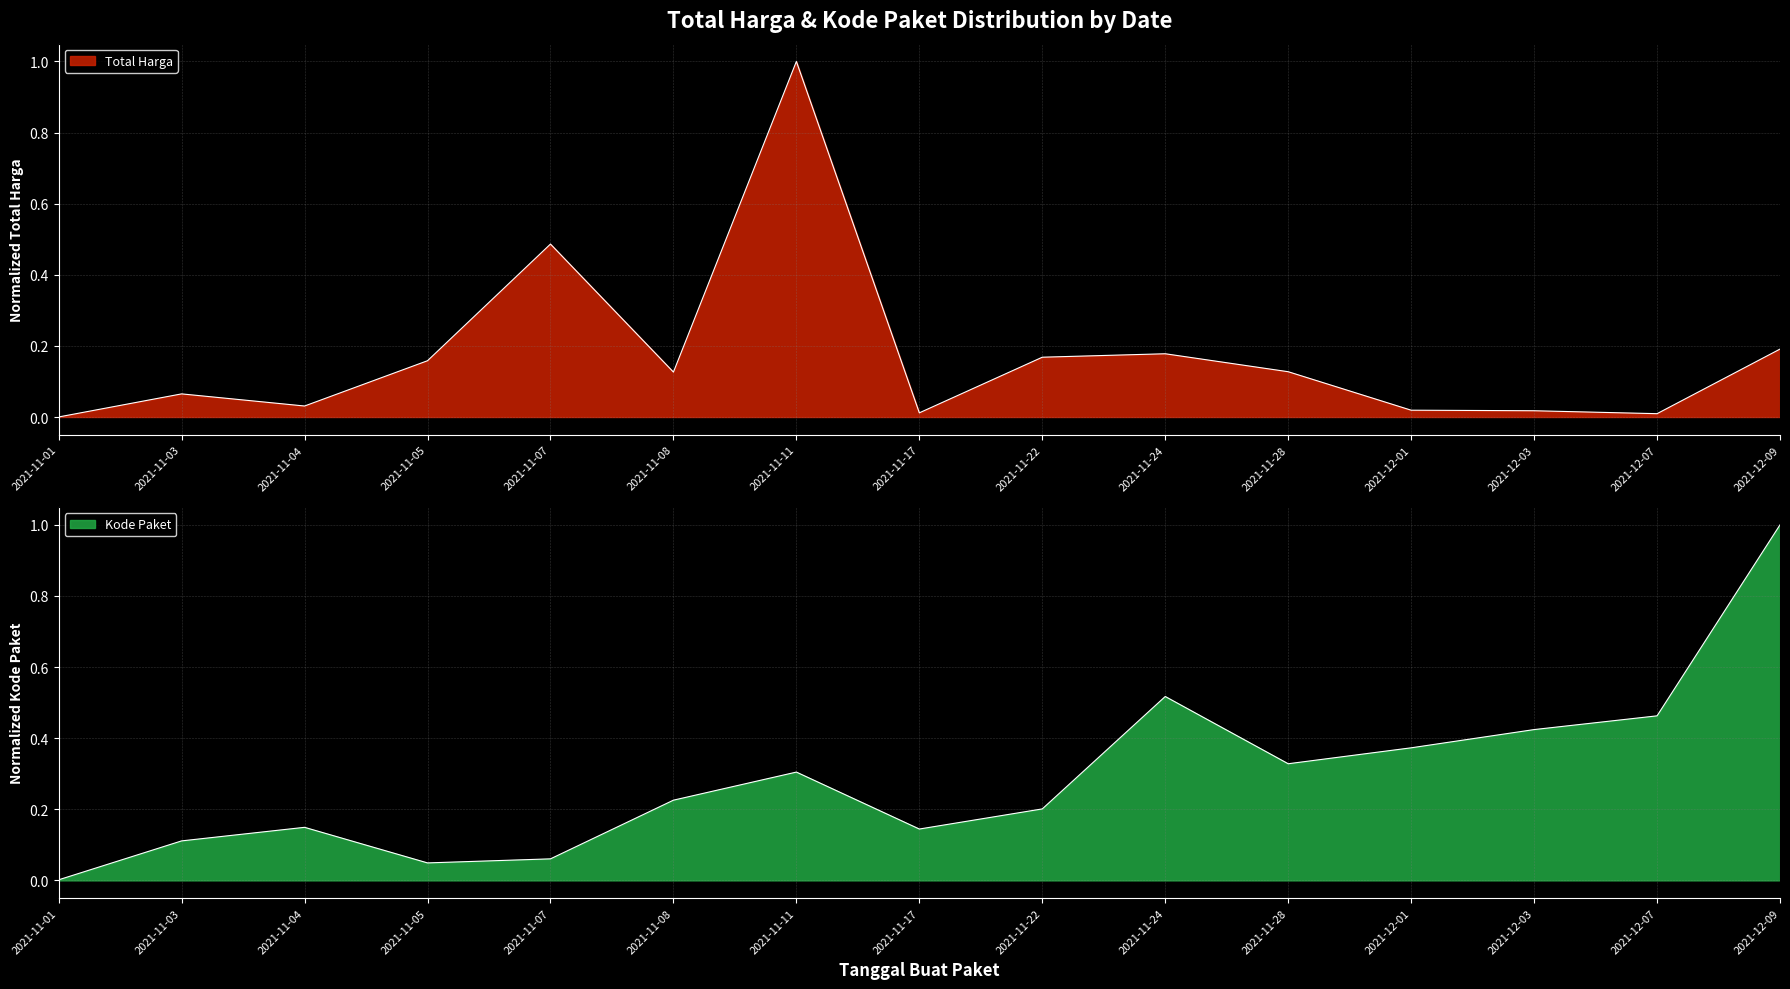

Which series has the largest total across all categories?

Kode Paket